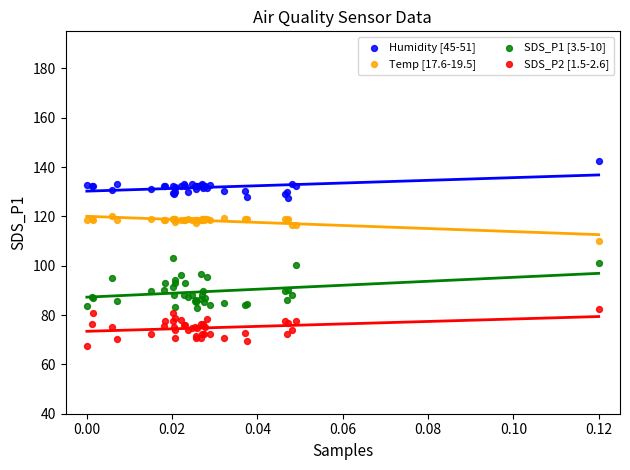

Which series contains the lowest Y value?

SDS_P2 [1.5-2.6]